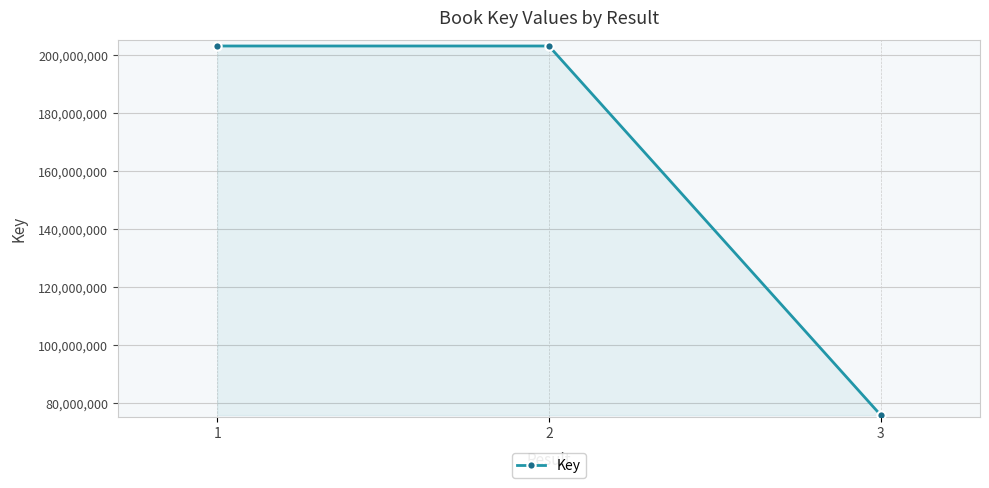

How many categories are shown in the chart?

3